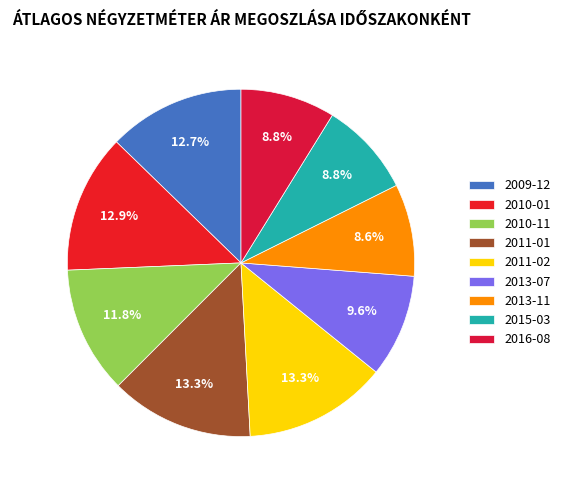

Do 2013-11 and 2010-01 together represent more than half of the pie?

No